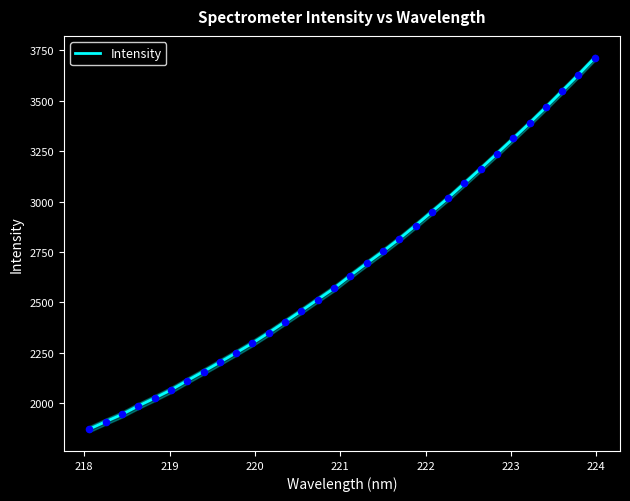

What is the minimum value for Intensity?

1870.9